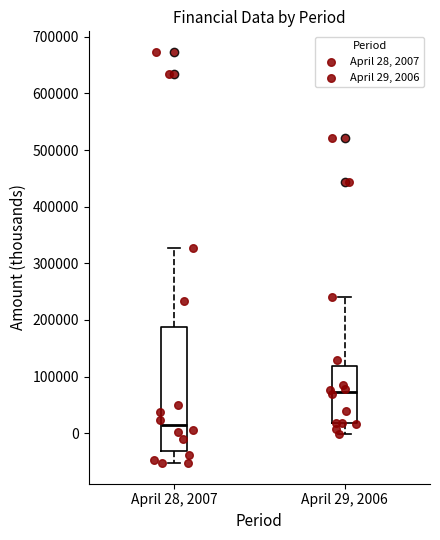

Comparing the boxes themselves (not the whiskers), which one is the tallest?

April 28, 2007